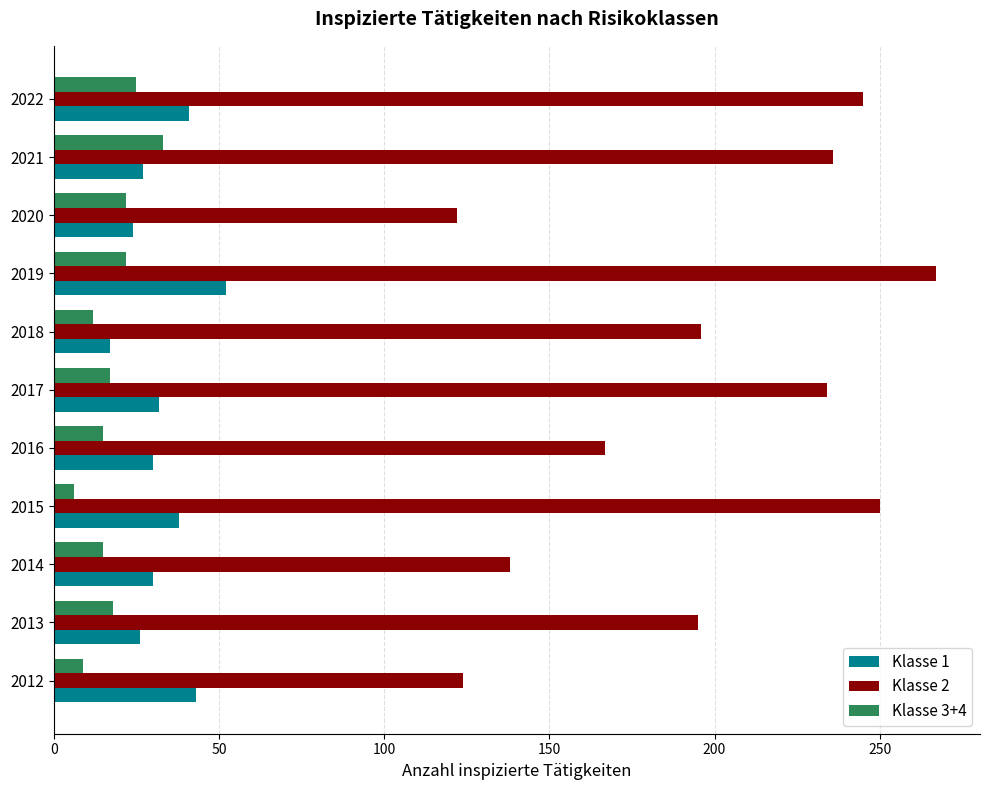

What is the difference between the highest and lowest values at 2017?

217